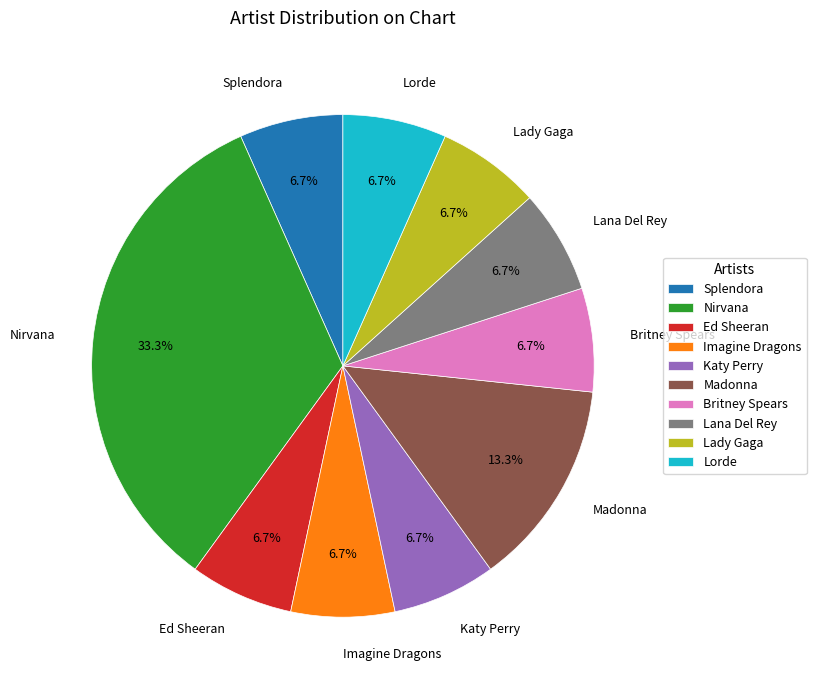

How many segments does this pie chart have?

10